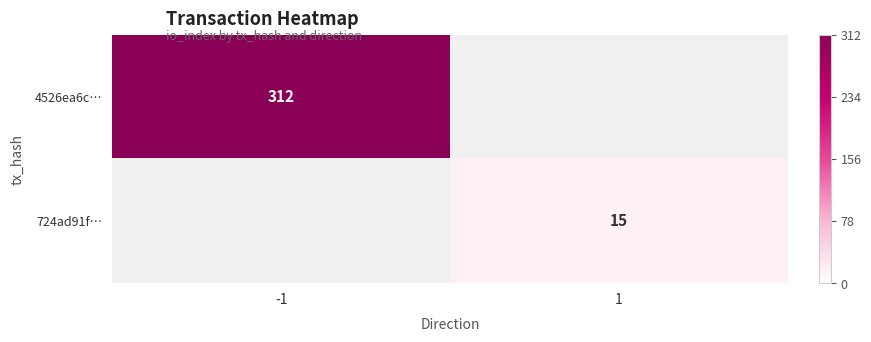

Is it true that 724ad91f… equals 22 at 1?

False